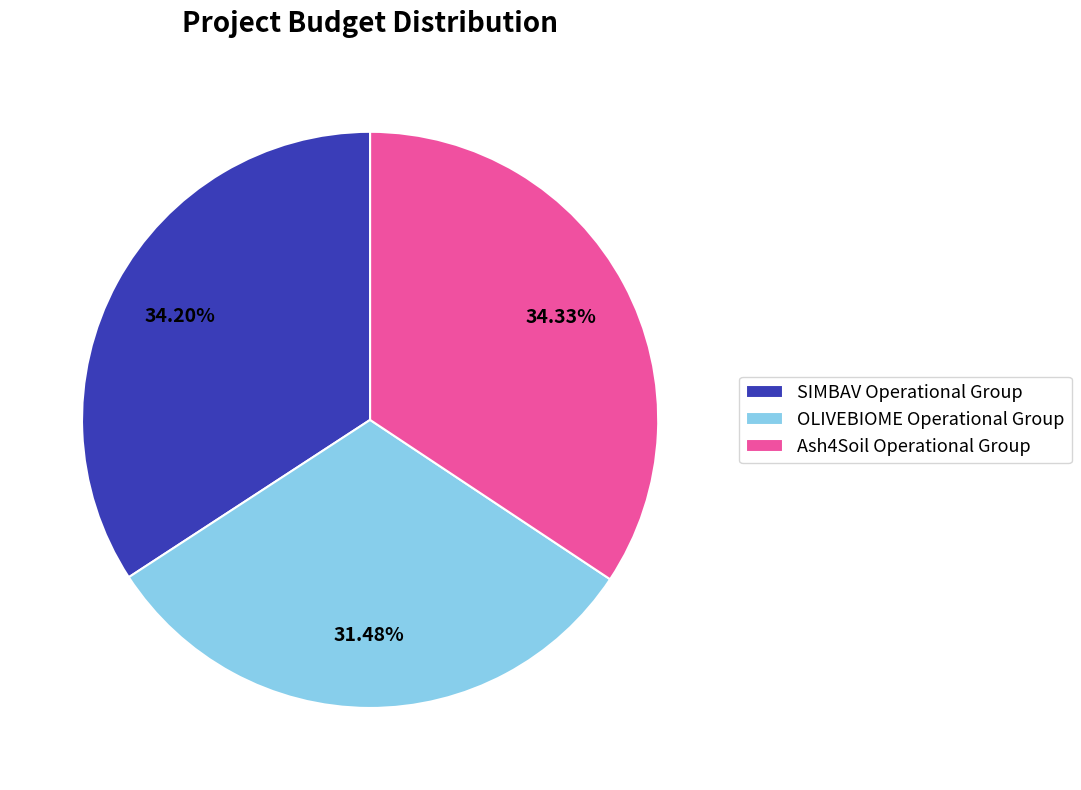

Is it true that Ash4Soil Operational Group is 21% of the pie?

False